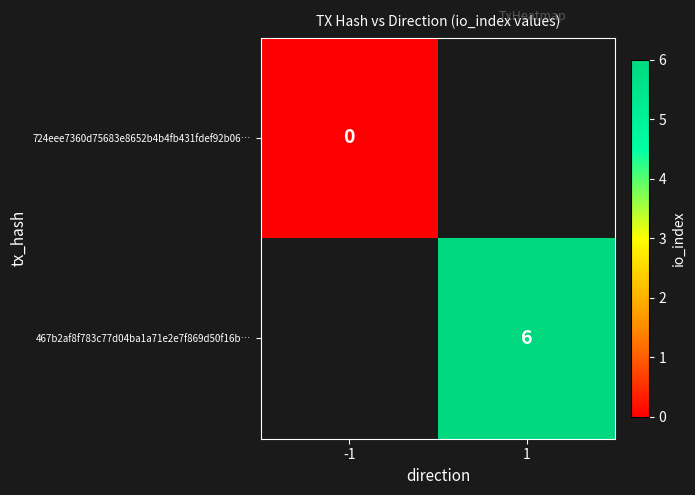

True or false: 467b2af8f783c77d04ba1a71e2e7f869d50f16b… has a value of 8 at 1.

False